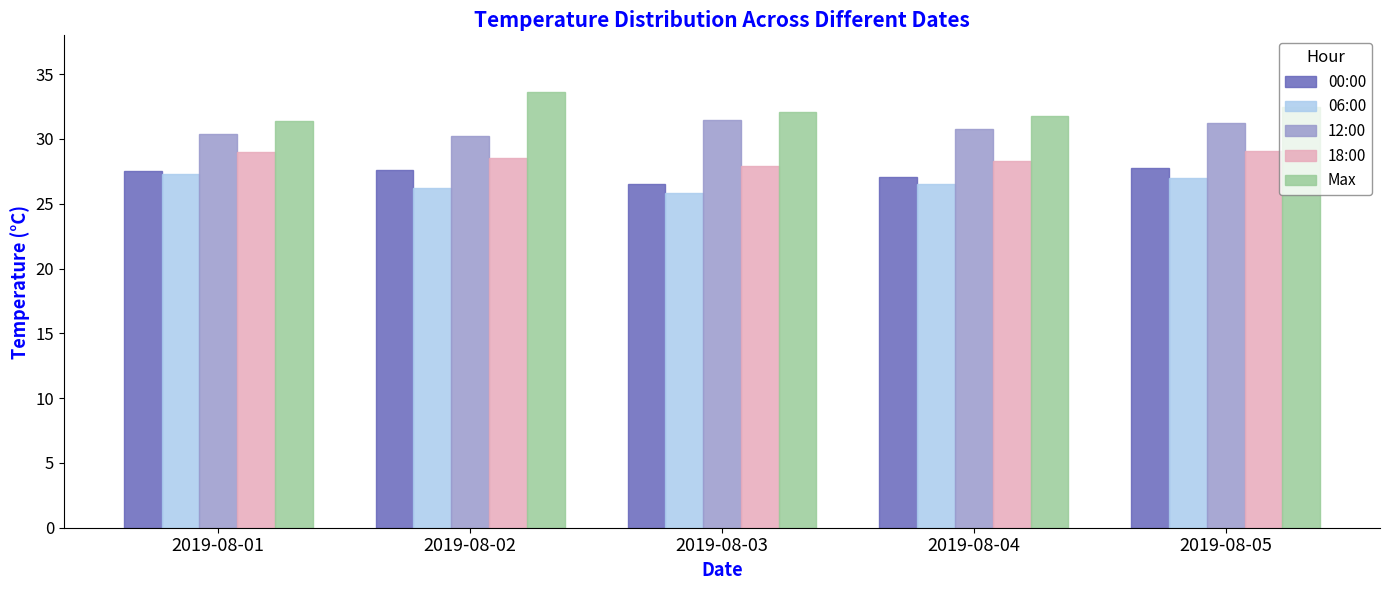

What is the minimum value shown in the chart?

25.8